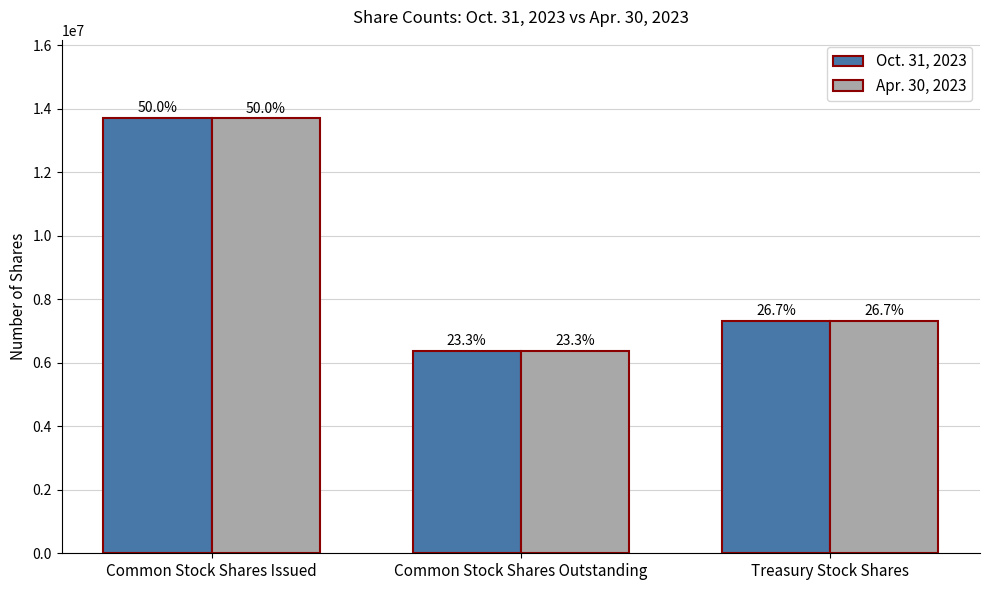

Is it true that Apr. 30, 2023 equals 7862085 at Common Stock Shares Issued?

False